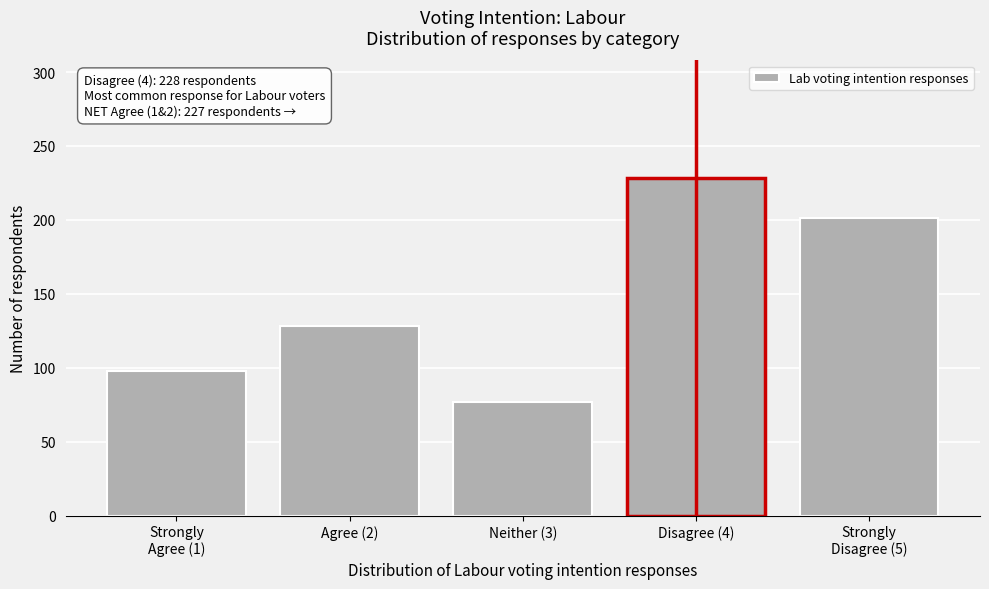

Reading right to left, what are all the values shown in this chart?

201	228	77	128	98